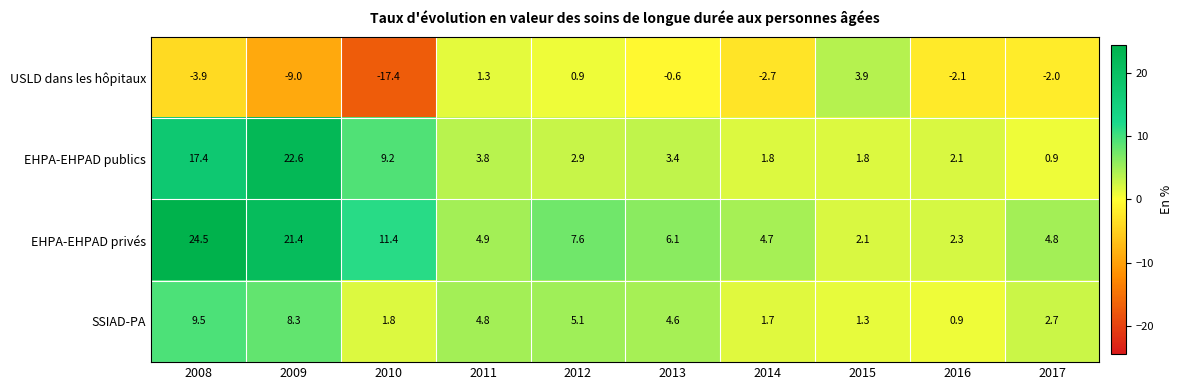

At which label does EHPA-EHPAD privés first exceed 6?

2008